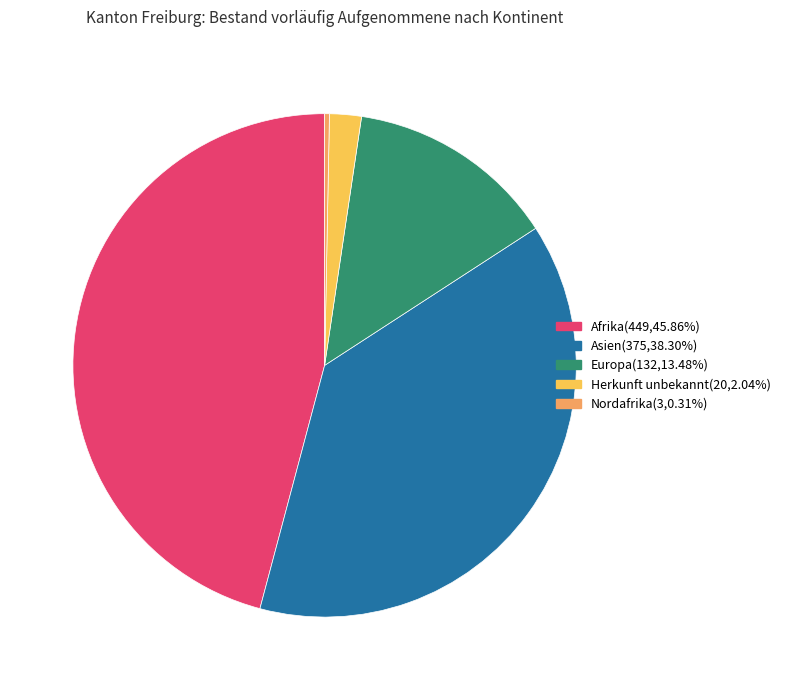

Is there any slice that represents more than half of the pie?

No